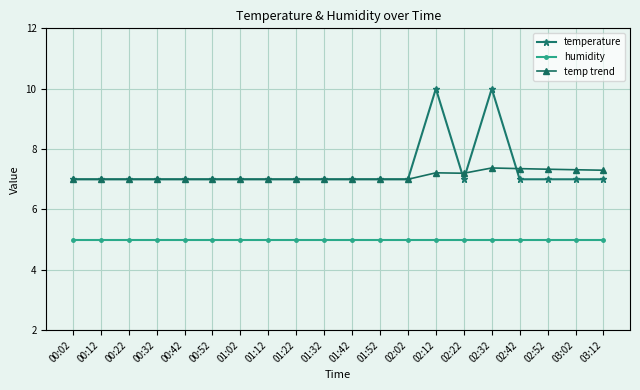

What position from the left is 00:32?

4